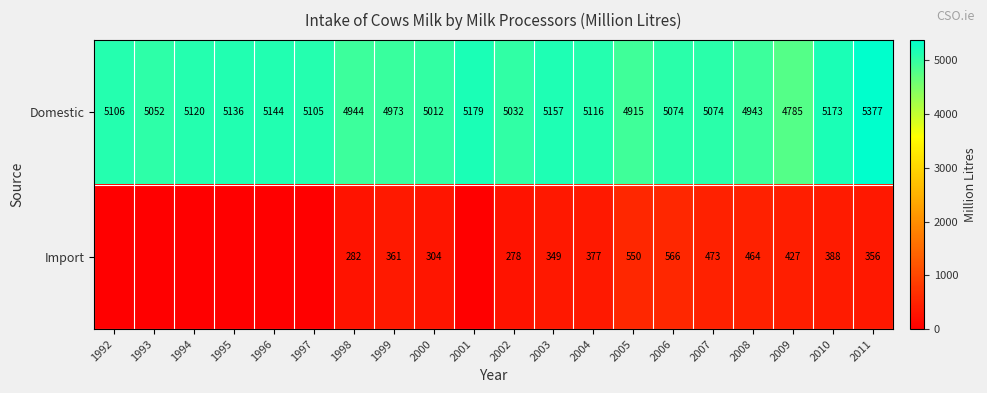

At which category does the chart reach its minimum across all series?

1992